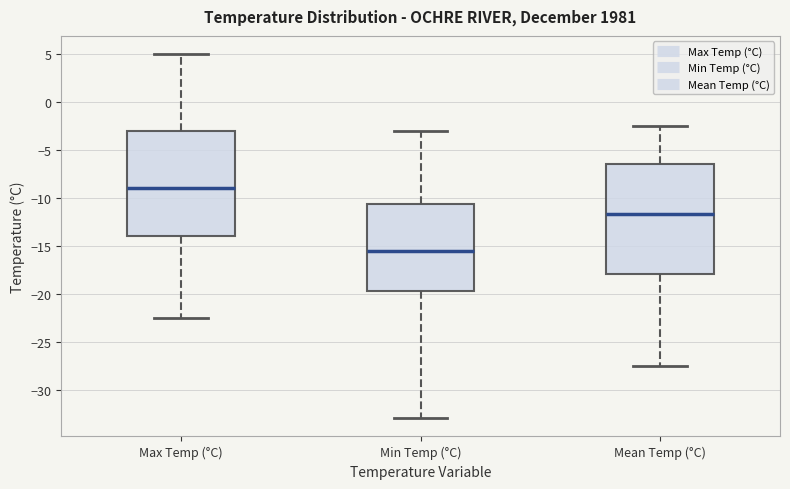

Reading left to right, read every box against the y-axis: the position of its median line, the range the box covers, and the ends of its whiskers. The values are not printed on the chart, so give them approximately, as read against the axis.

Max Temp (°C): median -9.0, box -14.0 to -3.0, whiskers -22.5 to 5.0
Min Temp (°C): median -15.5, box -19.5 to -10.5, whiskers -33.0 to -3.0
Mean Temp (°C): median -11.5, box -18.0 to -6.5, whiskers -27.5 to -2.5